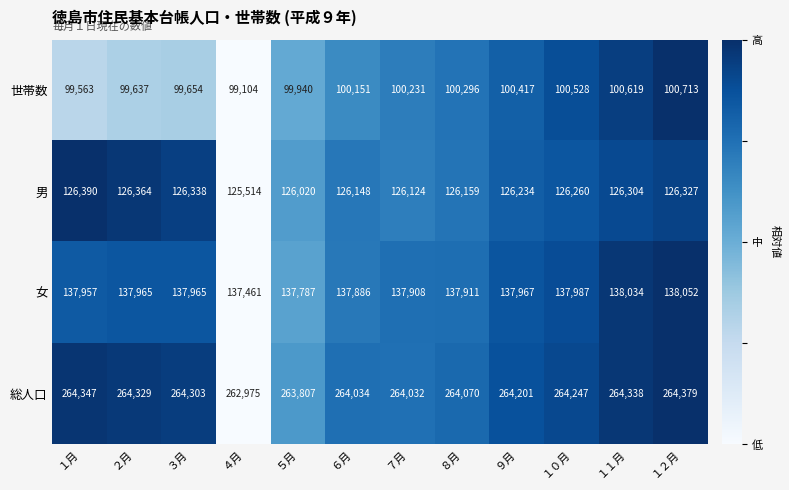

What is the difference between the 総人口 values at ９月 and １０月?

46